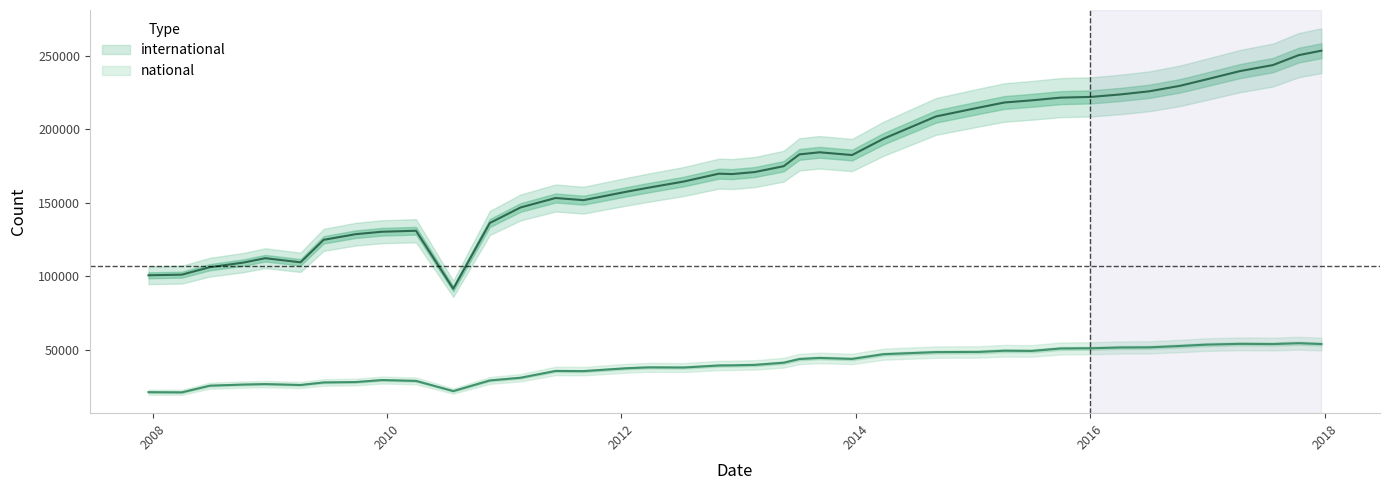

True or false: international and national cross at least once.

False